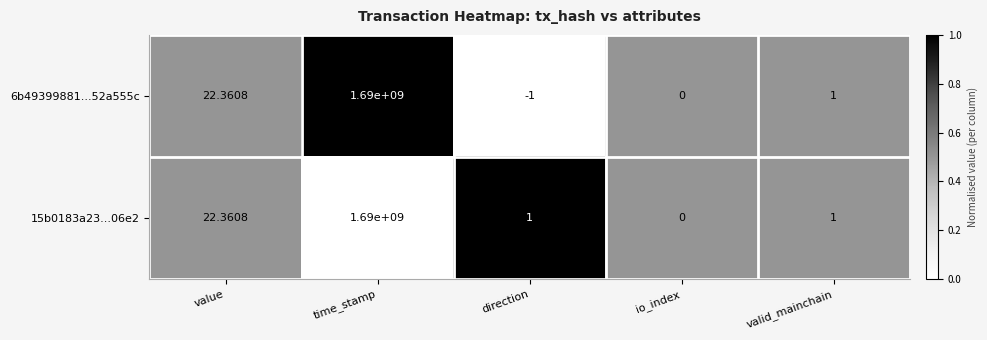

Where does the 6b49399881...52a555c series first go above 1?

value